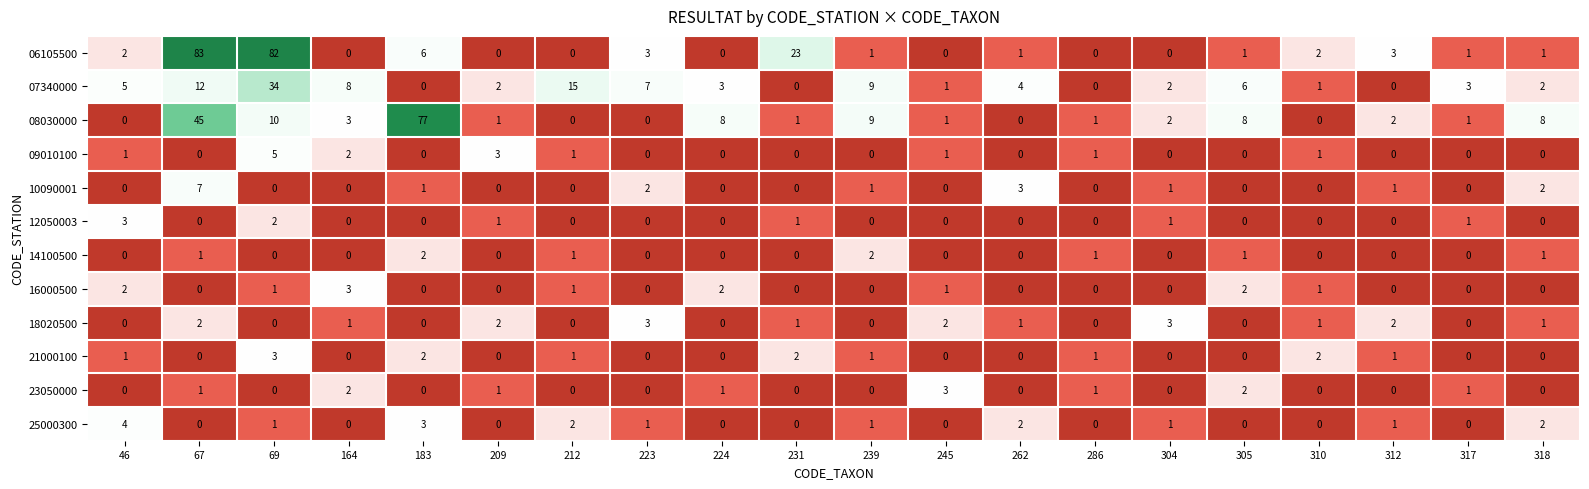

Which series has the largest range (max minus min)?

06105500